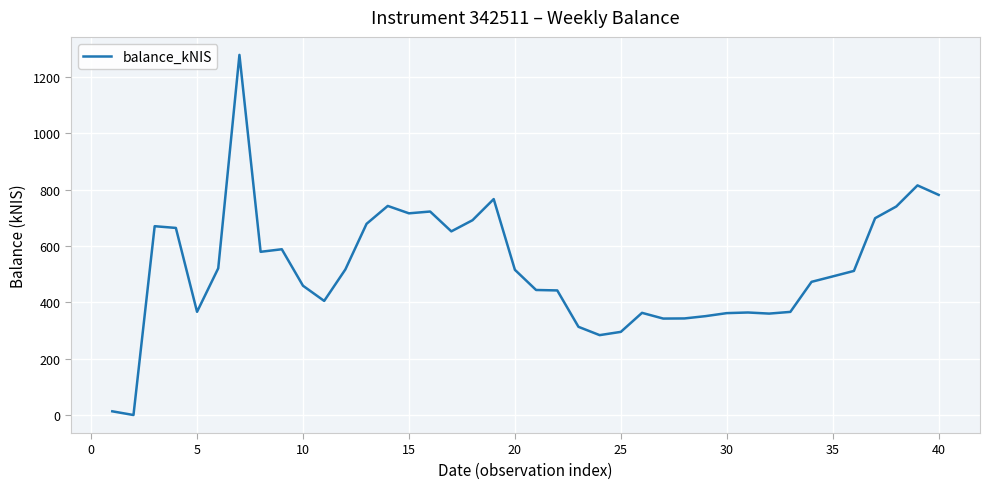

What is the greatest value displayed?

1279.2